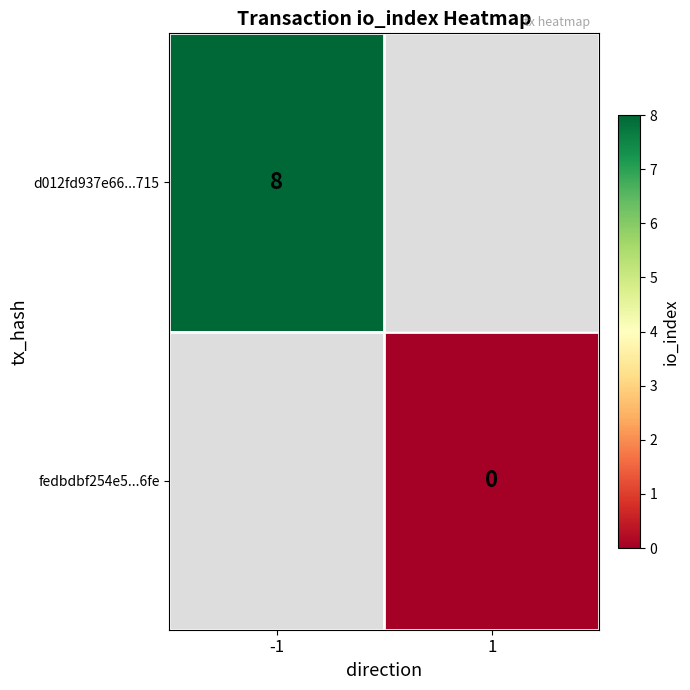

True or false: d012fd937e66...715 has a value of 8.0 at -1.

True